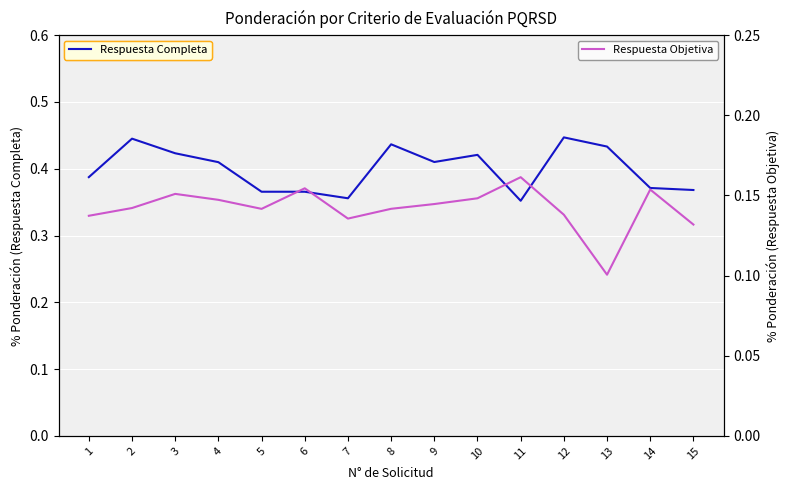

At which label does Respuesta Completa reach its peak?

12